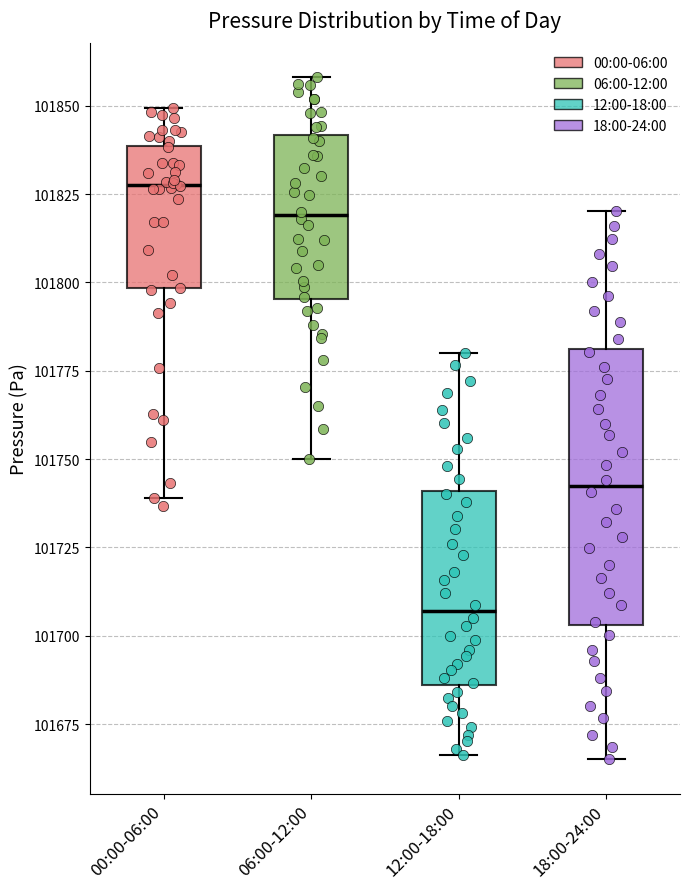

Reading left to right, transcribe this box plot: for each box, give where its median line is, the range the box spans, and where its two whiskers end, as read against the y-axis. The values are not printed on the chart, so give them approximately, as read against the axis.

00:00-06:00: median 101825, box 101800 to 101840, whiskers 101740 to 101850
06:00-12:00: median 101820, box 101795 to 101840, whiskers 101750 to 101860
12:00-18:00: median 101705, box 101685 to 101740, whiskers 101665 to 101780
18:00-24:00: median 101740, box 101705 to 101780, whiskers 101665 to 101820